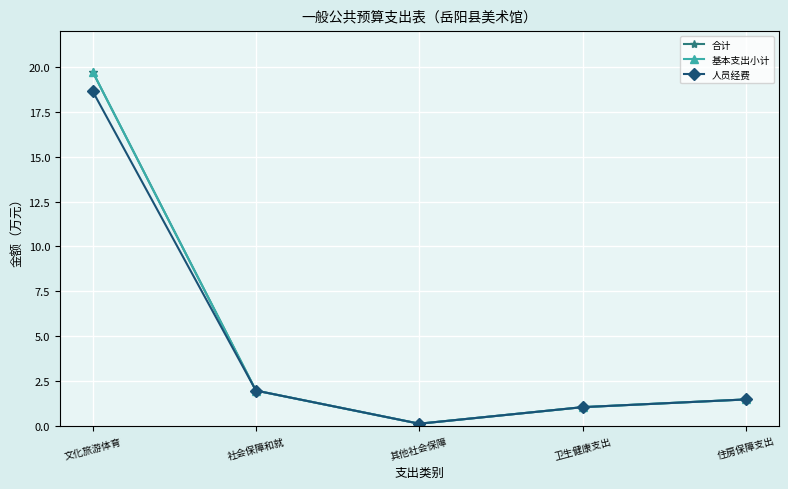

Is this an area chart (filled region under the line)?

No